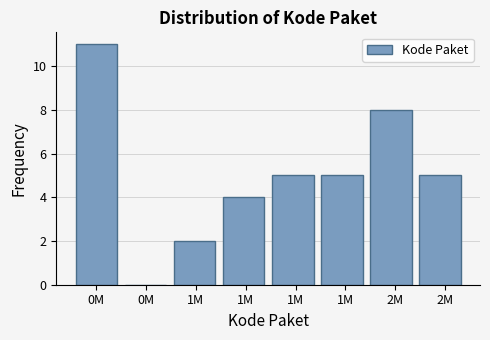

How many data points does each series have?

8